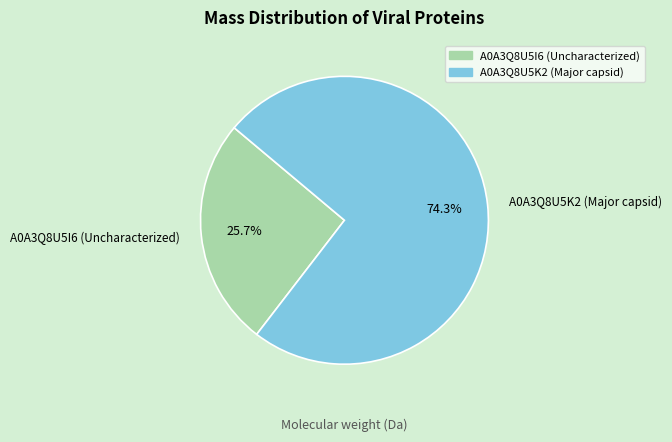

True or false: A0A3Q8U5K2 (Major capsid) accounts for 62% of the total.

False